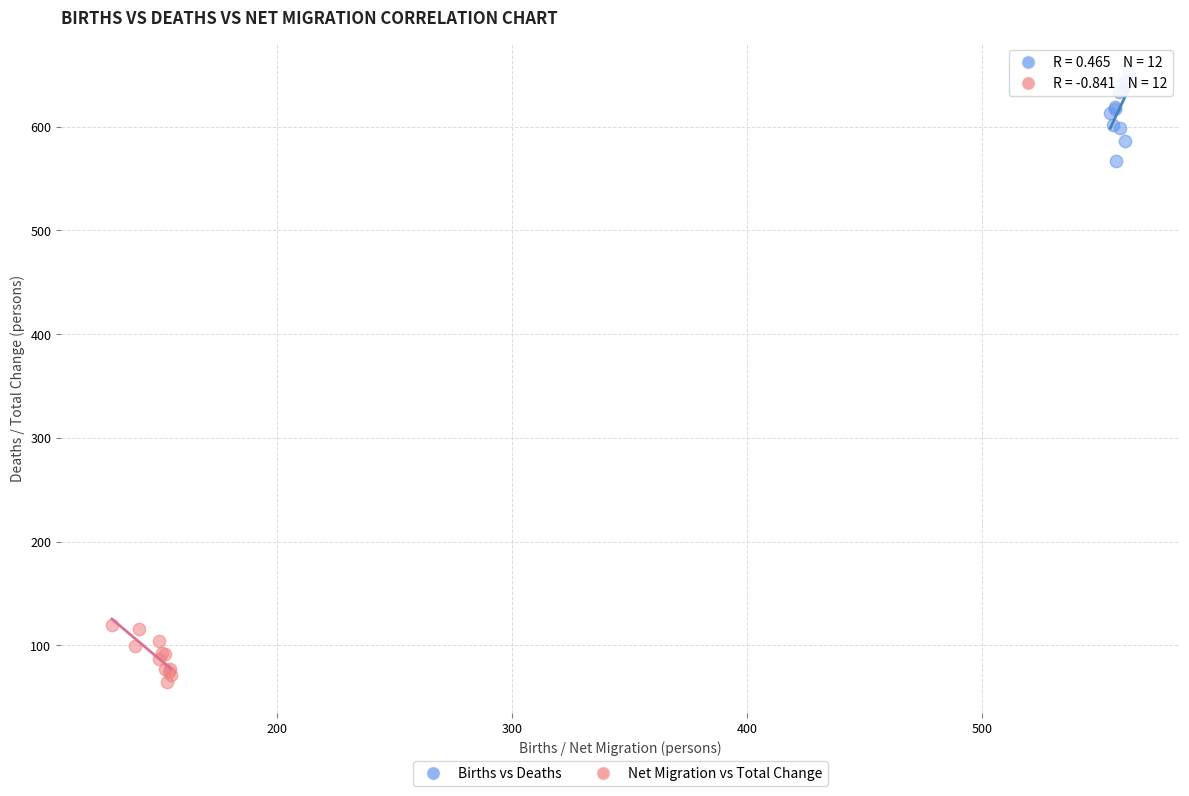

Which series reaches the minimum Y coordinate?

Net Migration vs Total Change